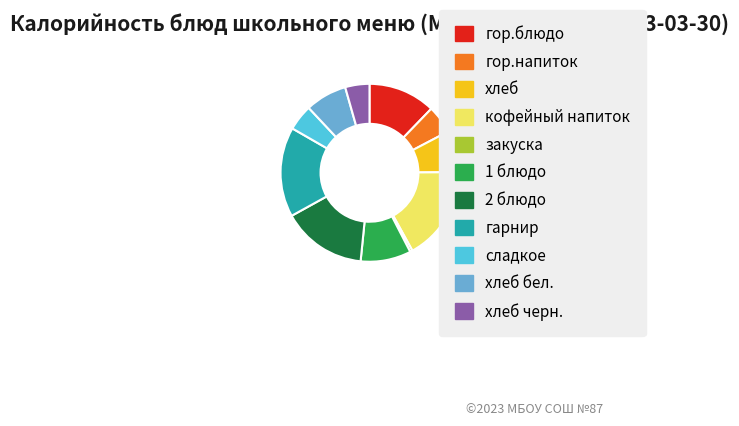

Which category has the smallest portion of the pie?

закуска